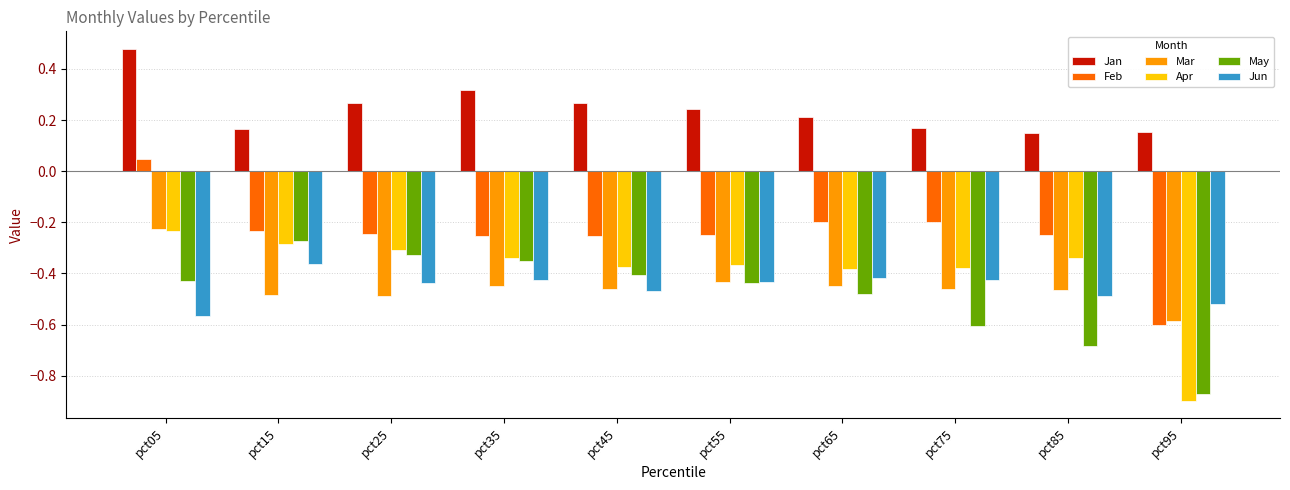

Which series has the largest total across all categories?

Jan